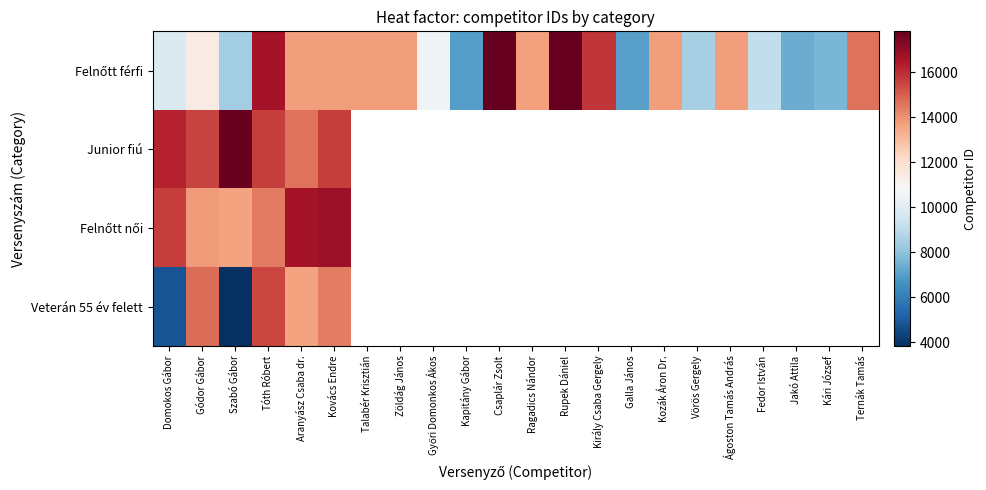

Between Kapitány Gábor and Ágoston Tamás András, which series saw the biggest shift?

Felnőtt férfi